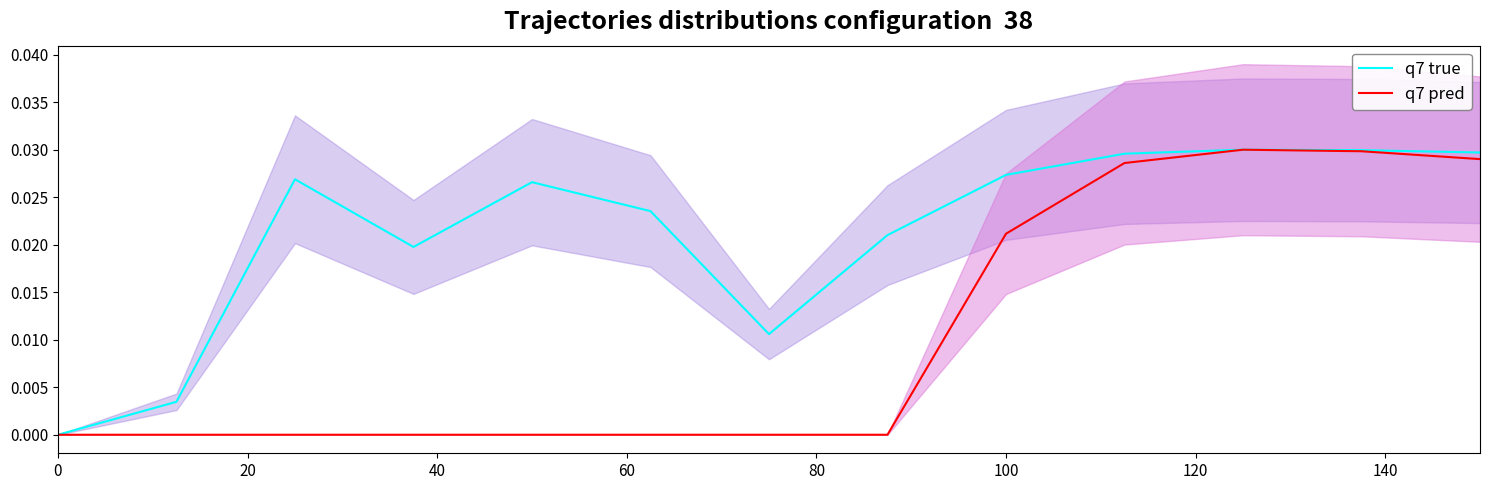

Count the q7 pred values in the range 0 to 1.

13